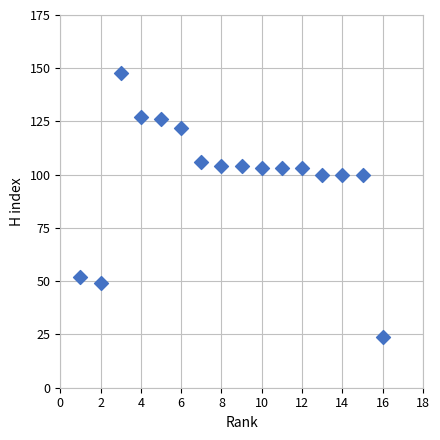

What is the range of Y values (max minus min)?

124